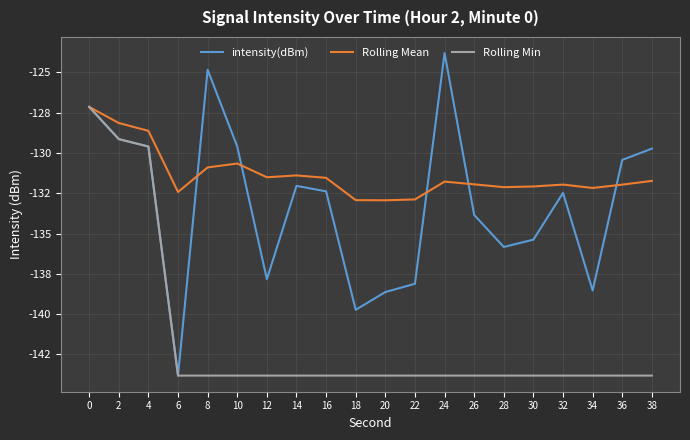

The value of intensity(dBm) at 20 is -138.6. True or false?

True